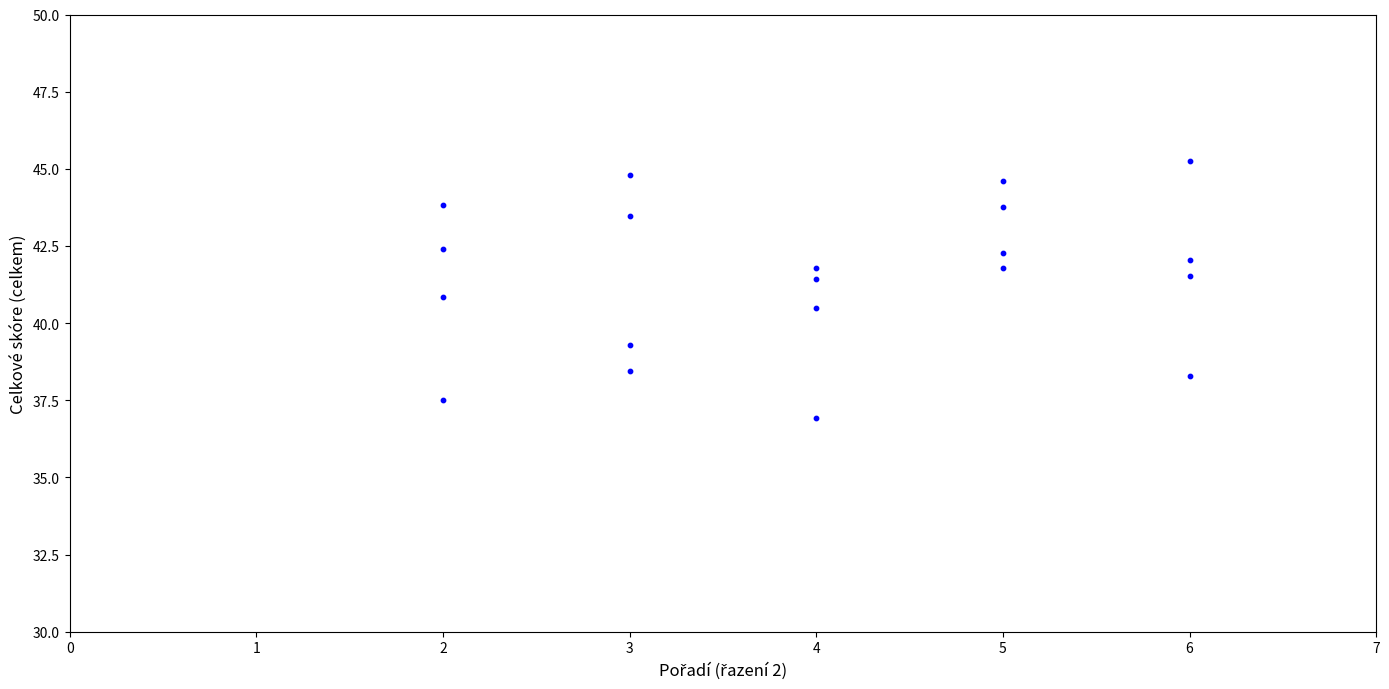

What is the range of X values (max minus min)?

4.0